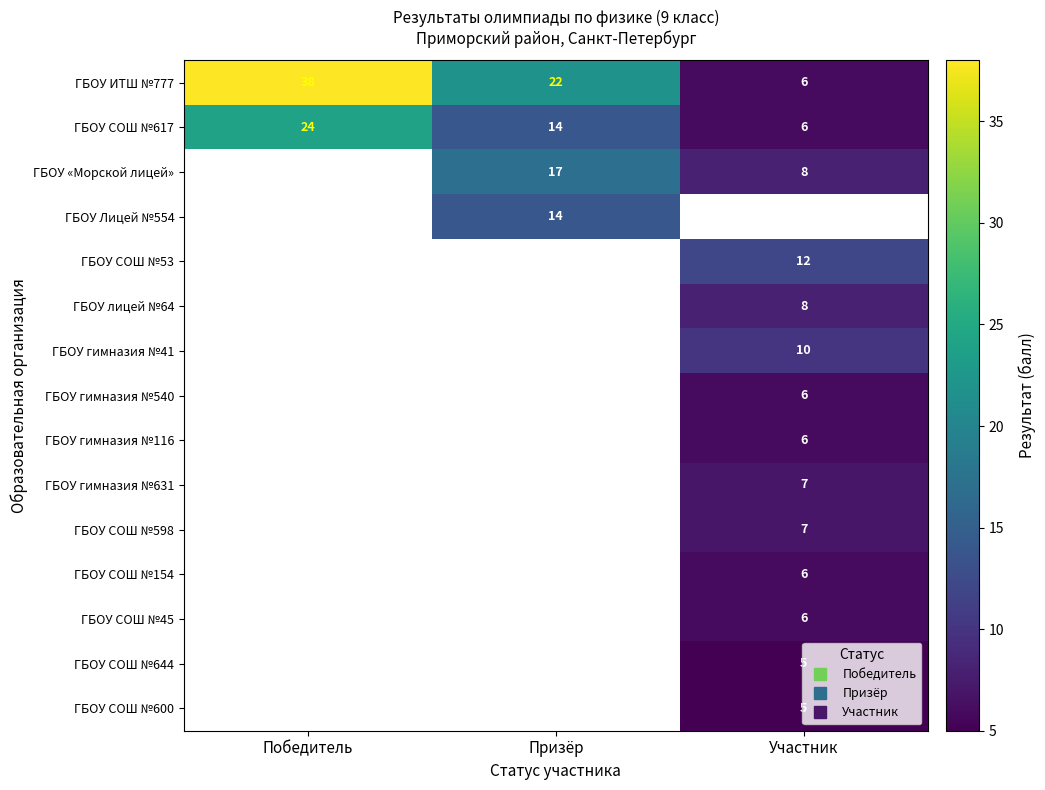

Which has a higher value, Призёр or Победитель?

Победитель